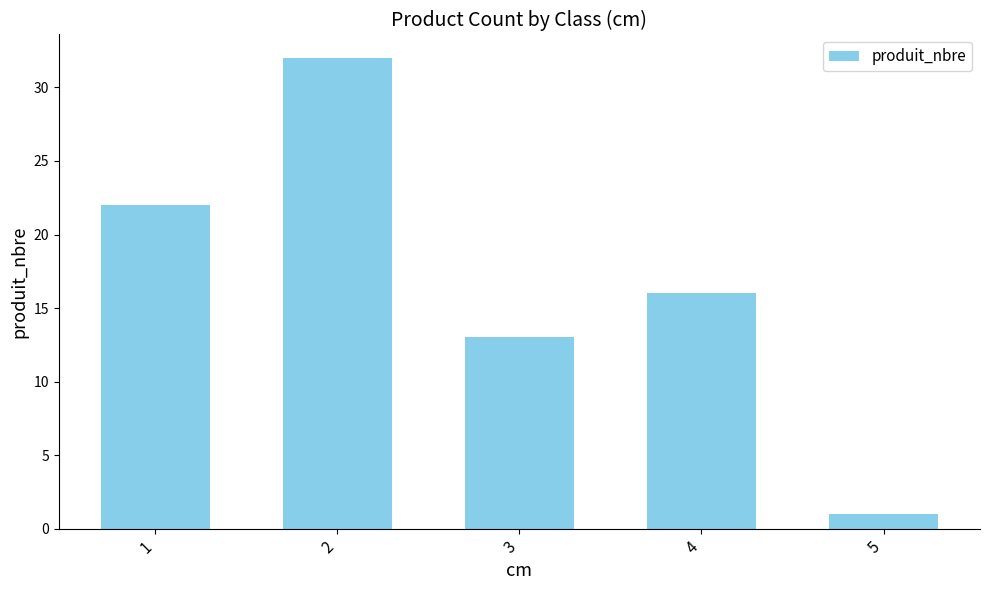

The chart shows a value of 27 at 4. True or false?

False